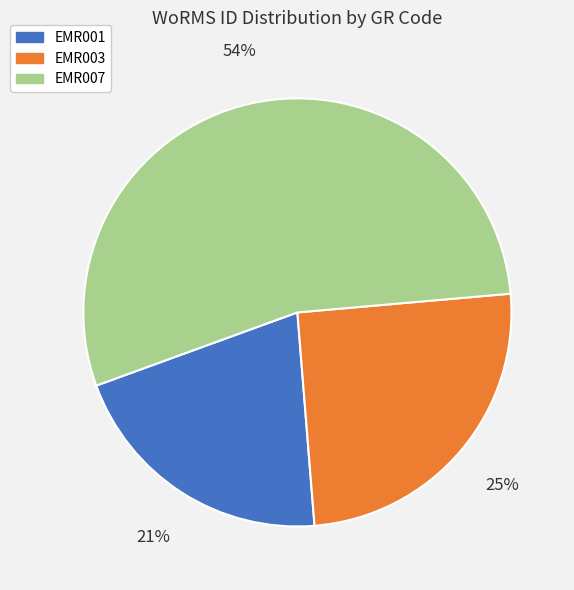

Count the number of slices in the pie.

3